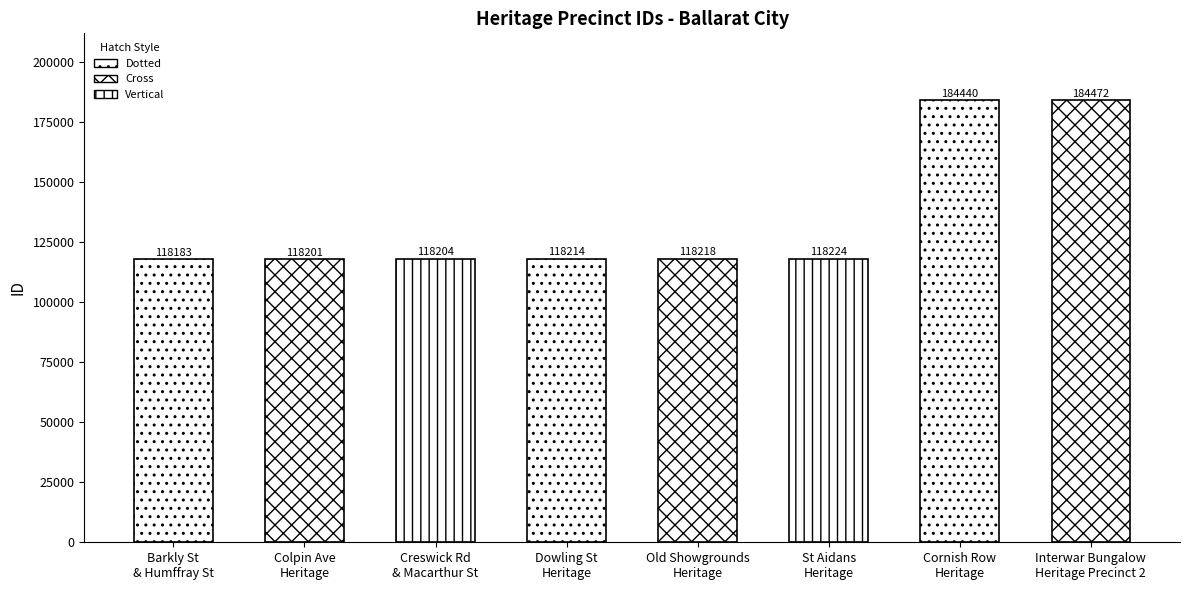

Reading right to left, list all the values displayed in this chart.

184472	184440	118224	118218	118214	118204	118201	118183